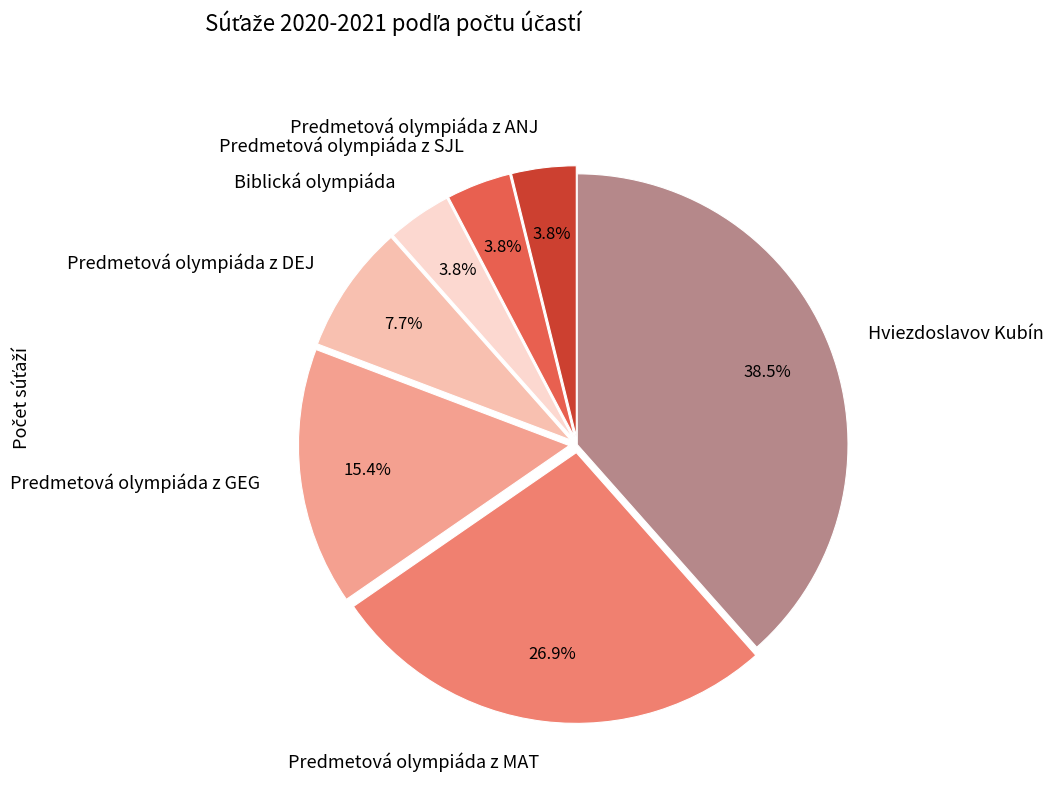

Combined, what portion of the pie is Hviezdoslavov Kubín and Predmetová olympiáda z ANJ?

42.3%